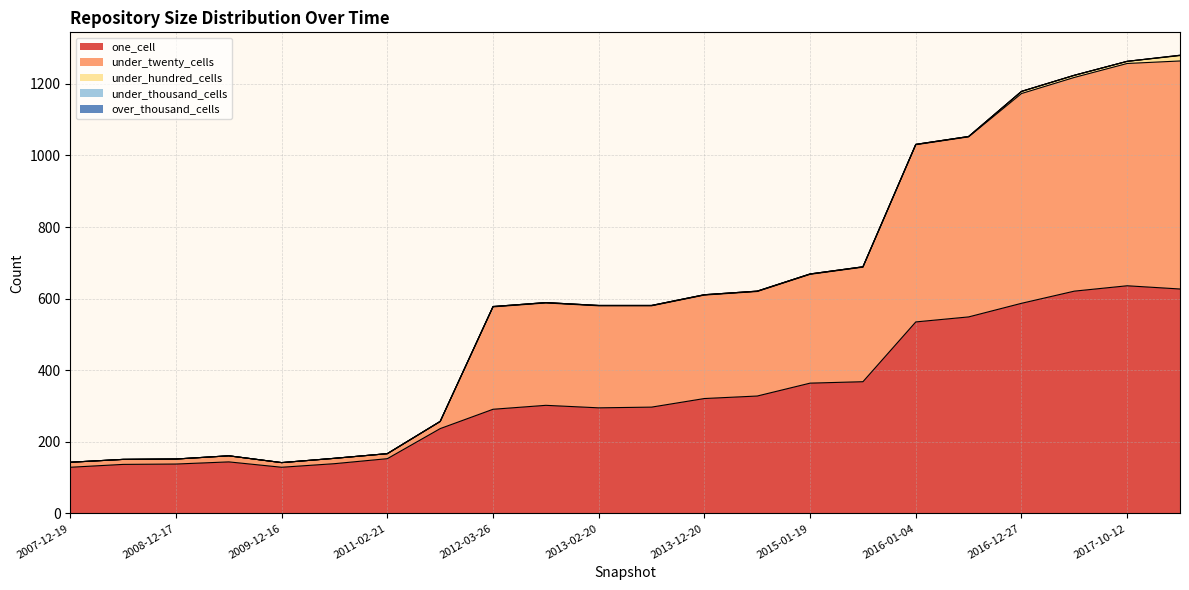

True or false: one_cell and under_twenty_cells intersect in this chart.

True